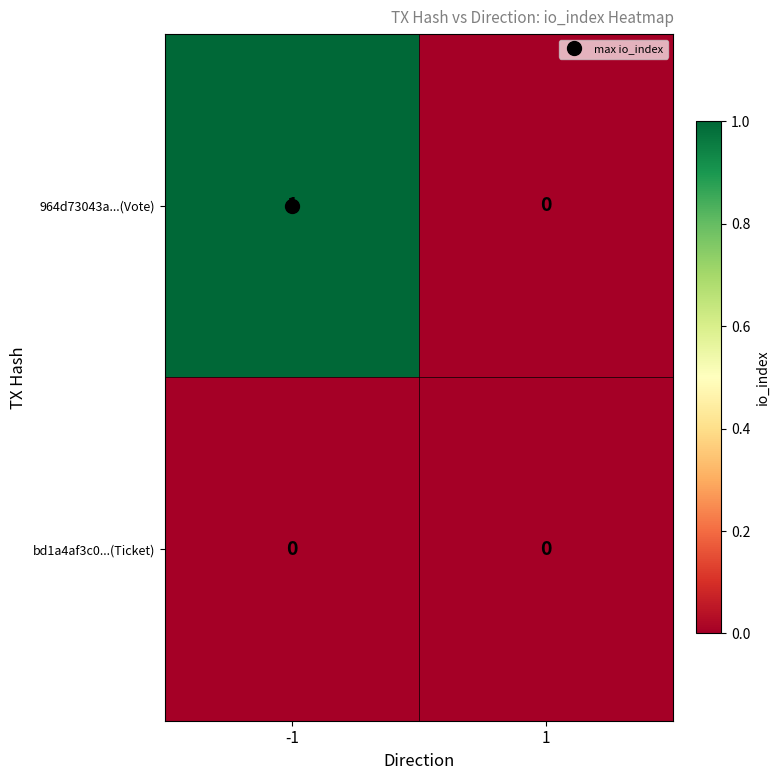

What is the total value across all series at -1?

1